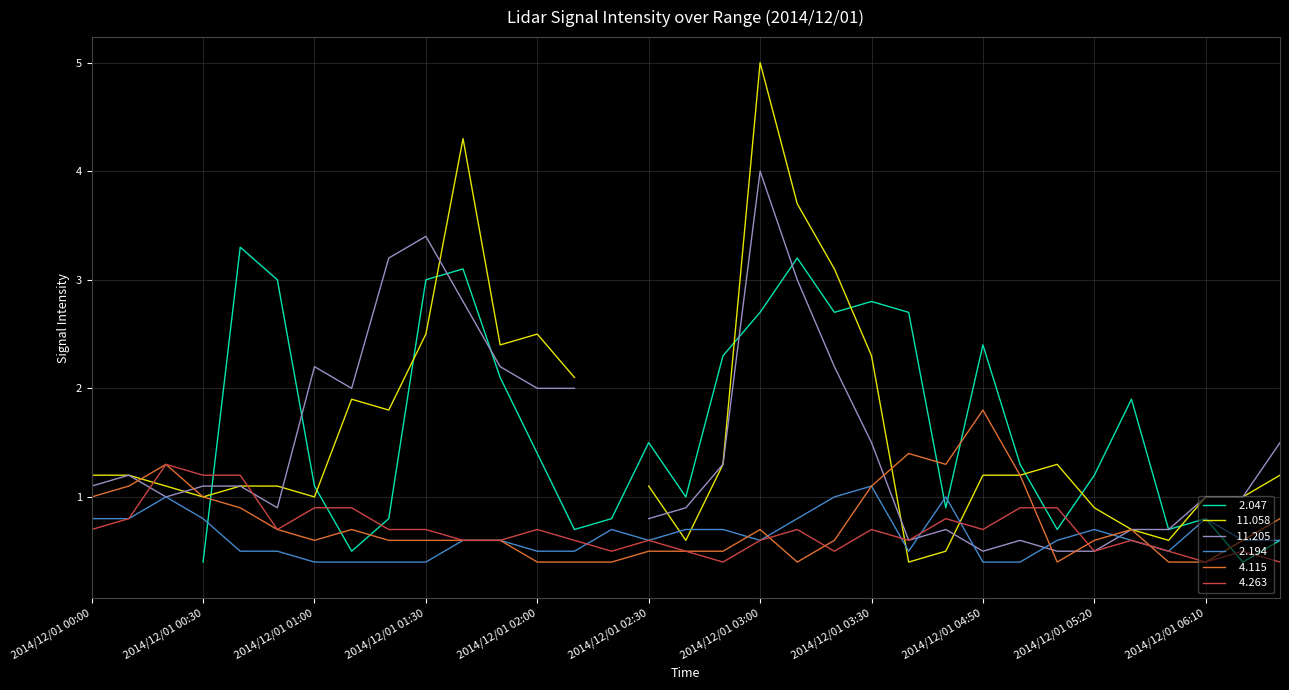

Count the   4.263 values in the range 0 to 1.

30